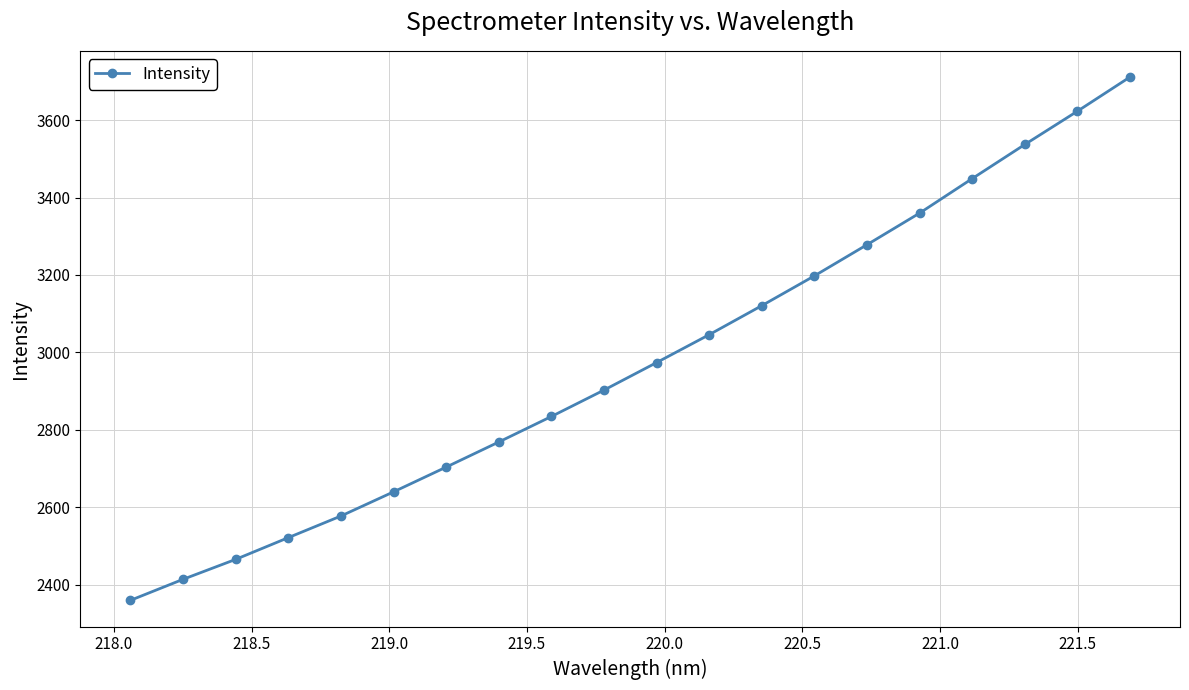

Reading left to right, what are all the values shown in this chart?

2359.7	2414.0	2465.5	2521.7	2577.5	2639.9	2703.8	2768.7	2834.6	2902.8	2973.9	3045.9	3120.9	3197.8	3278.3	3359.9	3449.0	3537.0	3622.9	3711.2